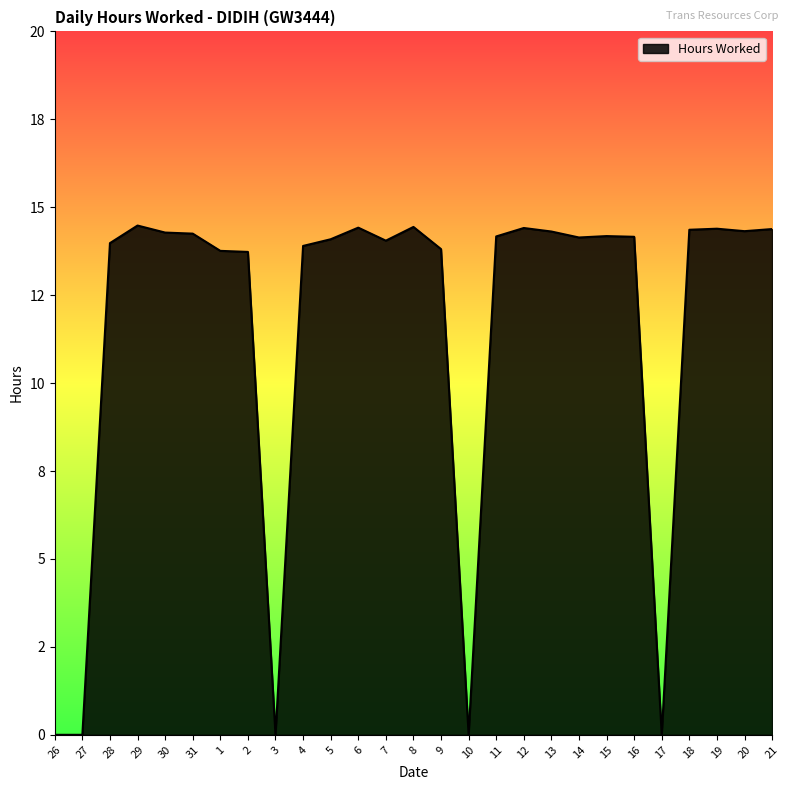

Does the chart have visible grid lines?

No